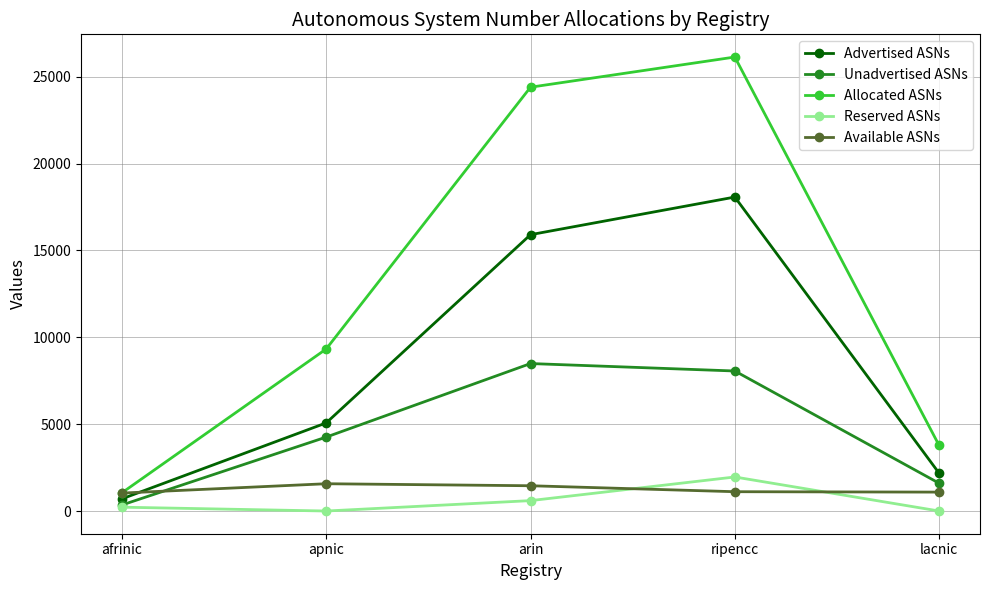

What is the label of the 4th point from the right?

apnic